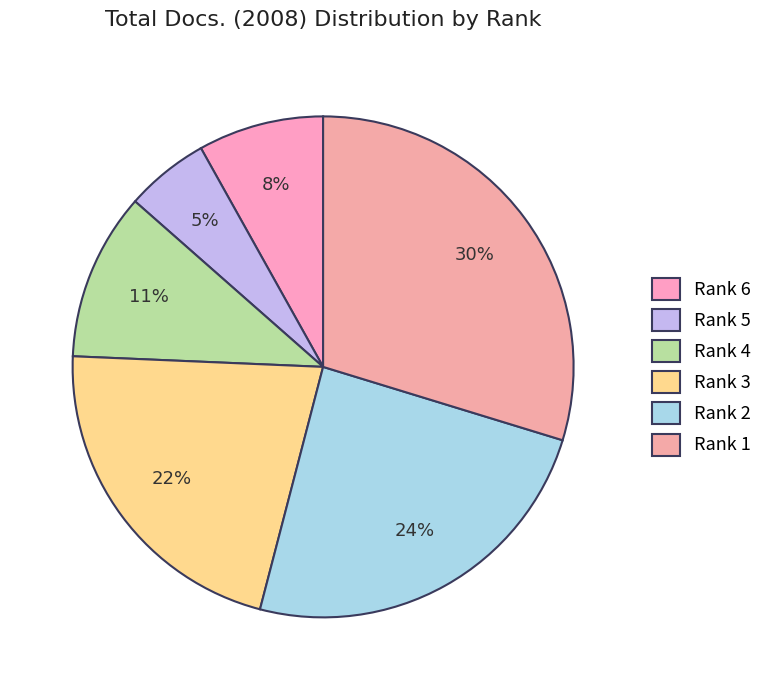

Which slice is the largest?

Rank 1